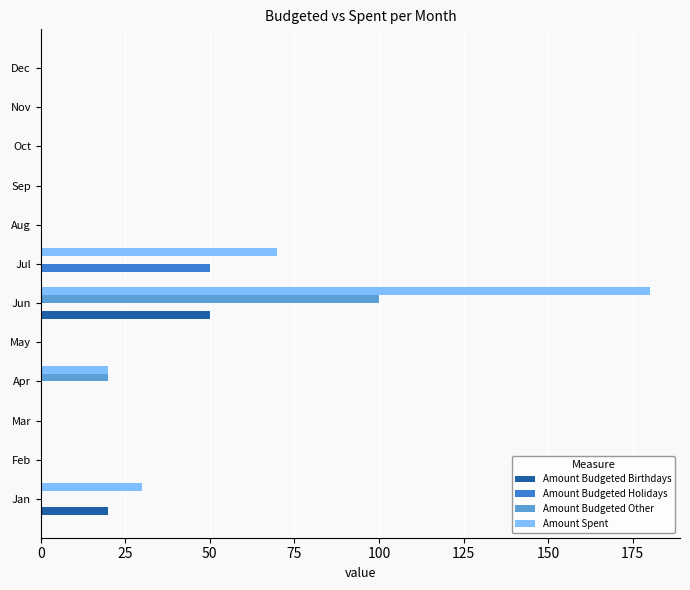

What is the sum of all Amount Budgeted Other values?

120